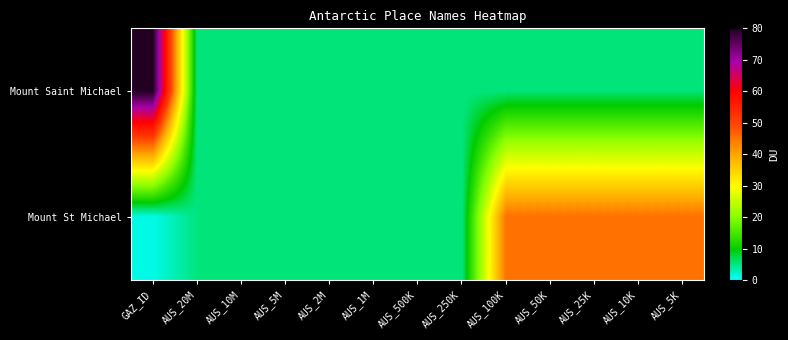

Reading left to right, extract all data points from this chart.

Mount Saint Michael: GAZ_ID=80.0	AUS_20M=5.0	AUS_10M=5.0	AUS_5M=5.0	AUS_2M=5.0	AUS_1M=5.0	AUS_500K=5.0	AUS_250K=5.0	AUS_100K=5.0	AUS_50K=5.0	AUS_25K=5.0	AUS_10K=5.0	AUS_5K=5.0
Mount St Michael: GAZ_ID=1.0	AUS_20M=5.0	AUS_10M=5.0	AUS_5M=5.0	AUS_2M=5.0	AUS_1M=5.0	AUS_500K=5.0	AUS_250K=5.0	AUS_100K=45.0	AUS_50K=45.0	AUS_25K=45.0	AUS_10K=45.0	AUS_5K=45.0